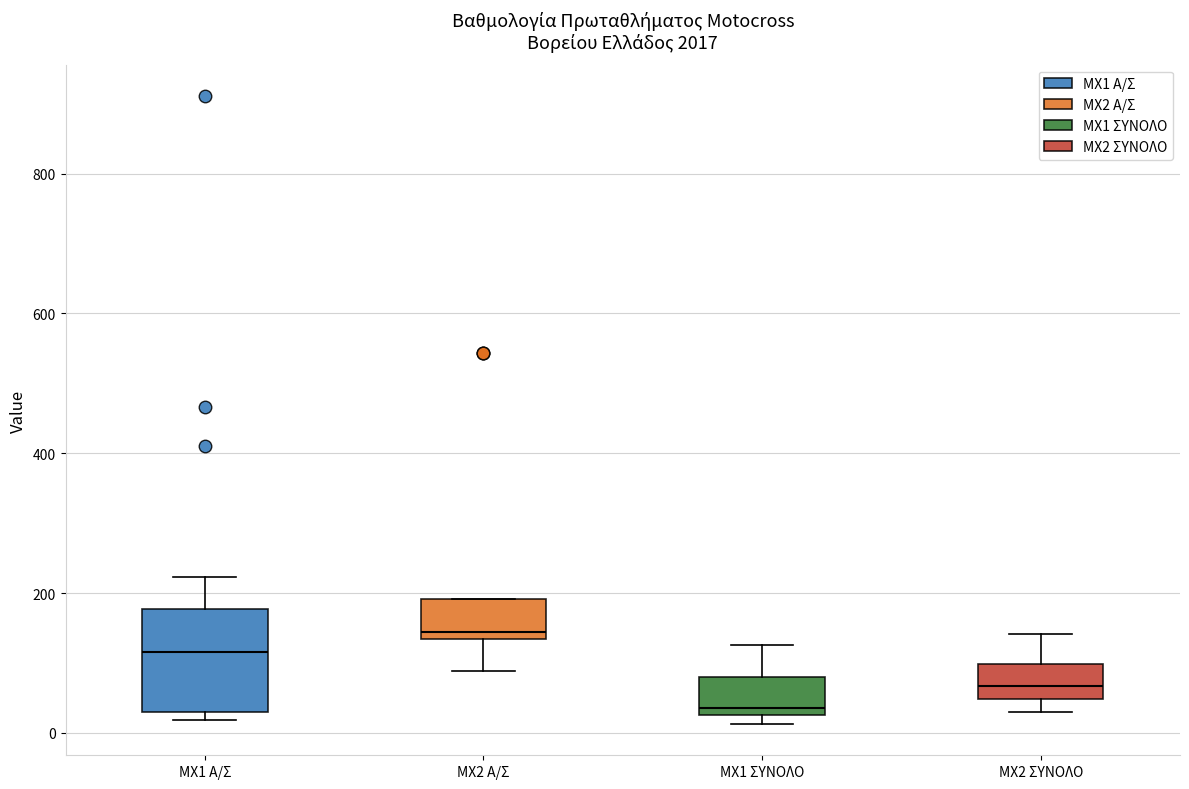

Which box is the tallest, from its lower edge to its upper edge?

MX1 A/Σ